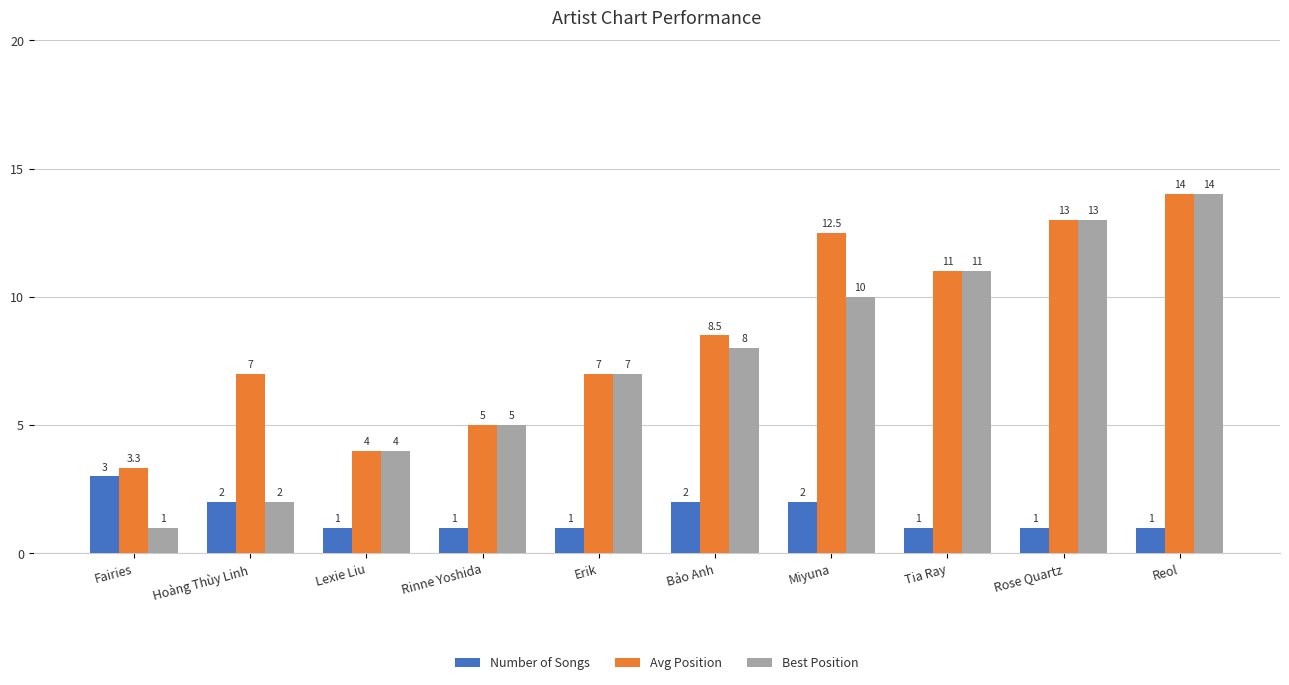

Where is Best Position nearest to the value 7?

Erik